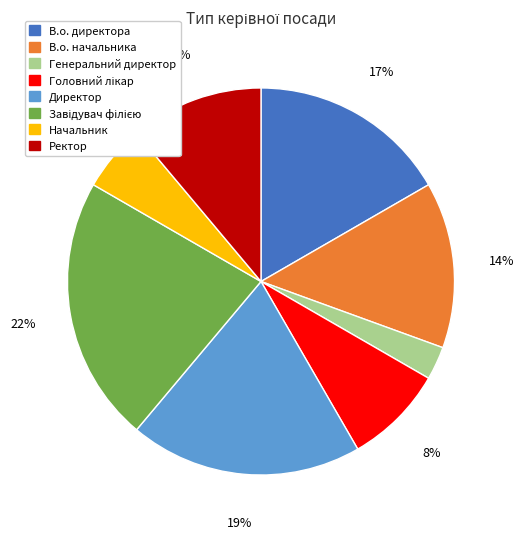

True or false: В.о. начальника accounts for 14% of the total.

True